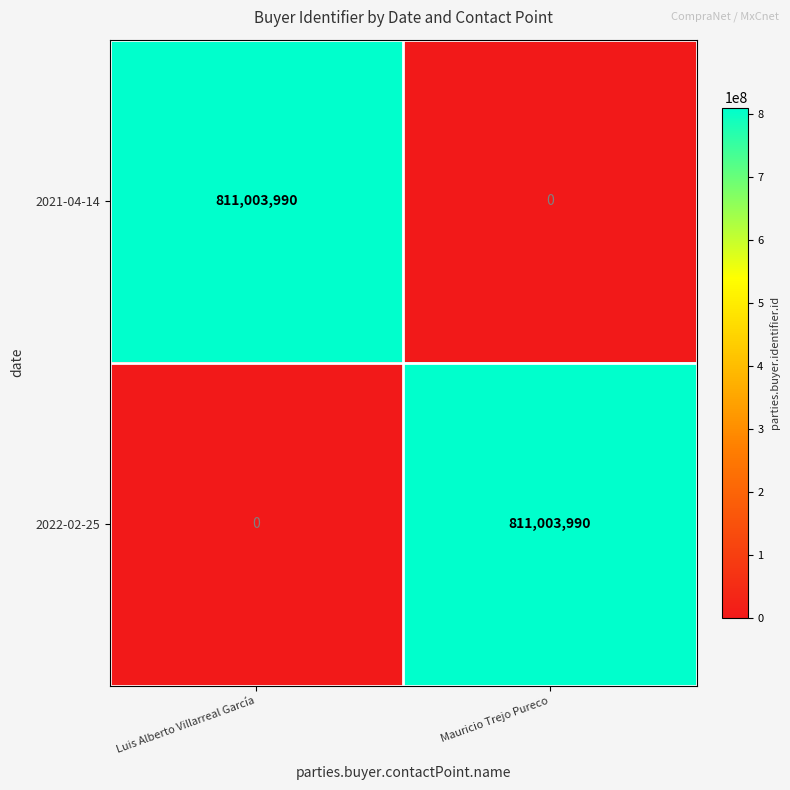

Rank the categories by 2021-04-14 value from lowest to highest.

Mauricio Trejo Pureco, Luis Alberto Villarreal García